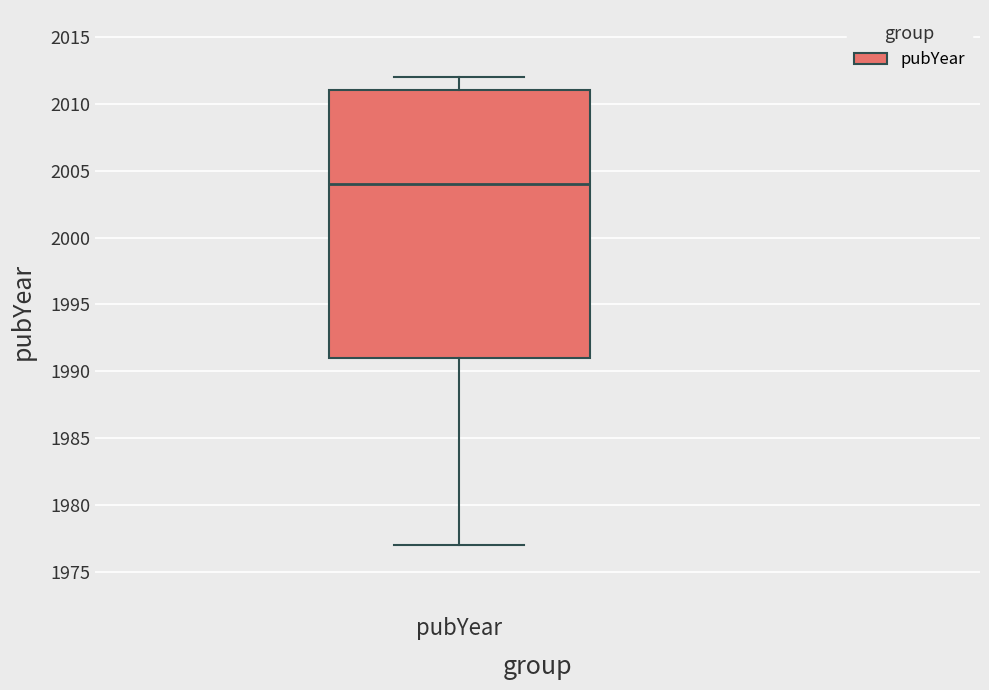

Read this box plot against the y-axis: the position of the median line, the range covered by the box, and the ends of both whiskers. The values are not printed on the chart, so give them approximately, as read against the axis.

median 2004, box 1991 to 2011, whiskers 1977 to 2012